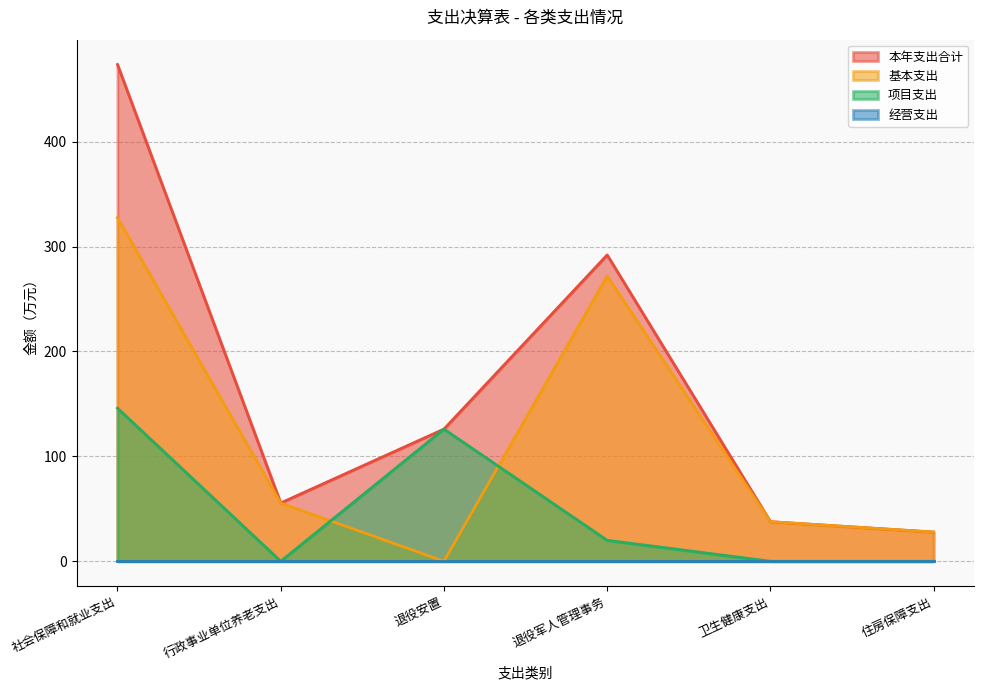

True or false: 项目支出 has a value of 62.4 at 卫生健康支出.

False